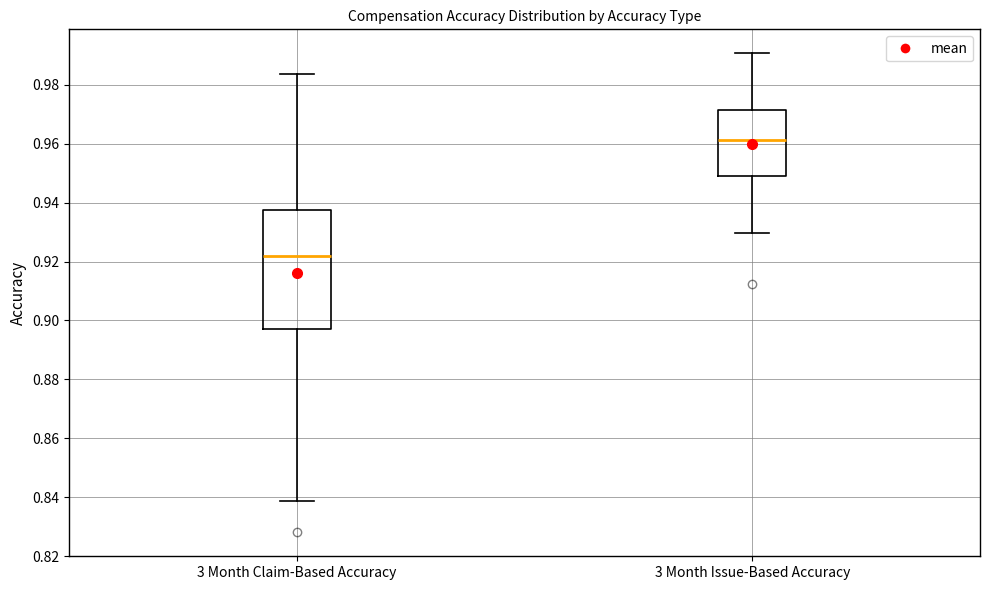

Which box is the tallest, from its lower edge to its upper edge?

3 Month Claim-Based Accuracy